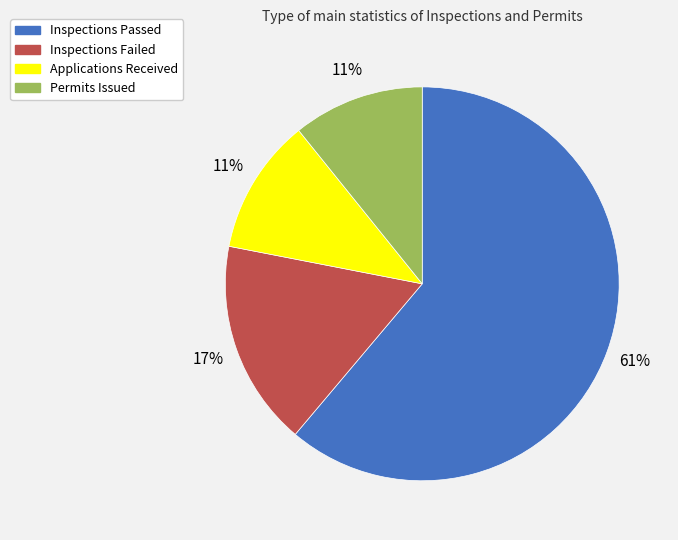

How many segments does this pie chart have?

4